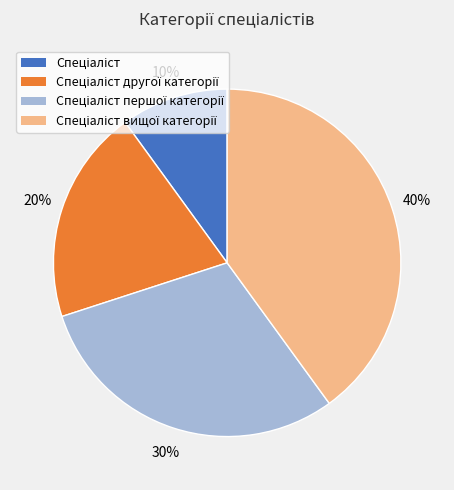

To the nearest percent, what is the average slice percentage?

25%